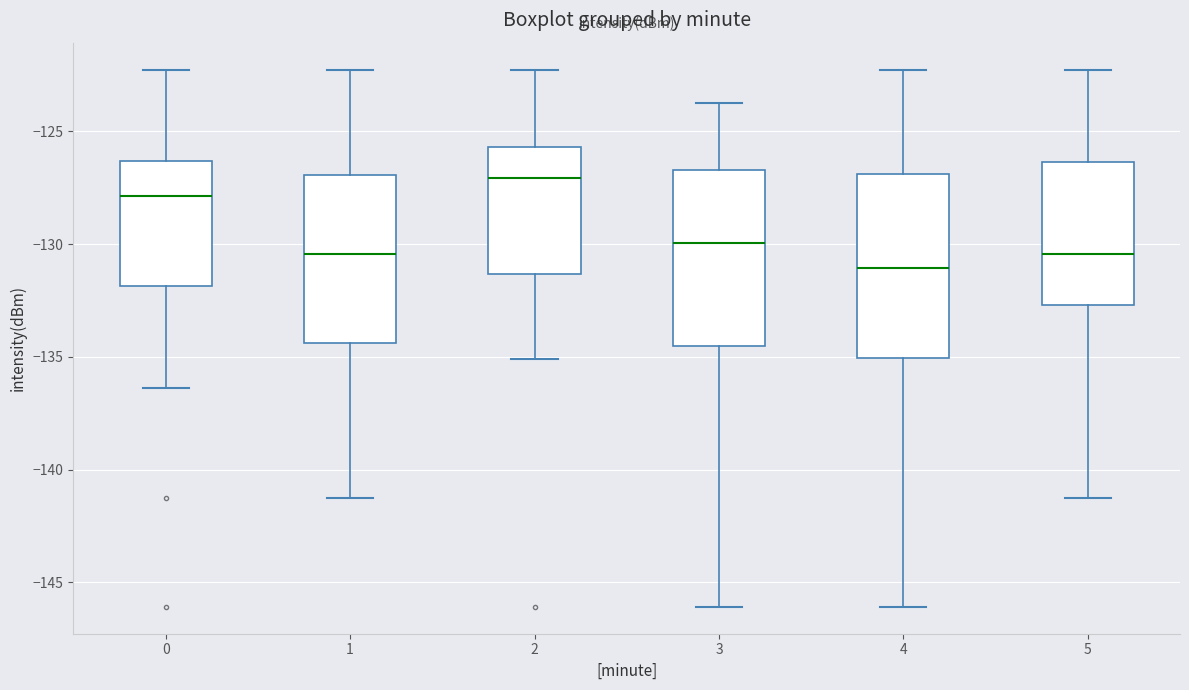

Reading left to right, read every box against the y-axis: the position of its median line, the range the box covers, and the ends of its whiskers. The values are not printed on the chart, so give them approximately, as read against the axis.

0: median -128.0, box -132.0 to -126.5, whiskers -136.5 to -122.5
1: median -130.5, box -134.5 to -127.0, whiskers -141.0 to -122.5
2: median -127.0, box -131.5 to -125.5, whiskers -135.0 to -122.5
3: median -130.0, box -134.5 to -126.5, whiskers -146.0 to -124.0
4: median -131.0, box -135.0 to -127.0, whiskers -146.0 to -122.5
5: median -130.5, box -132.5 to -126.5, whiskers -141.0 to -122.5